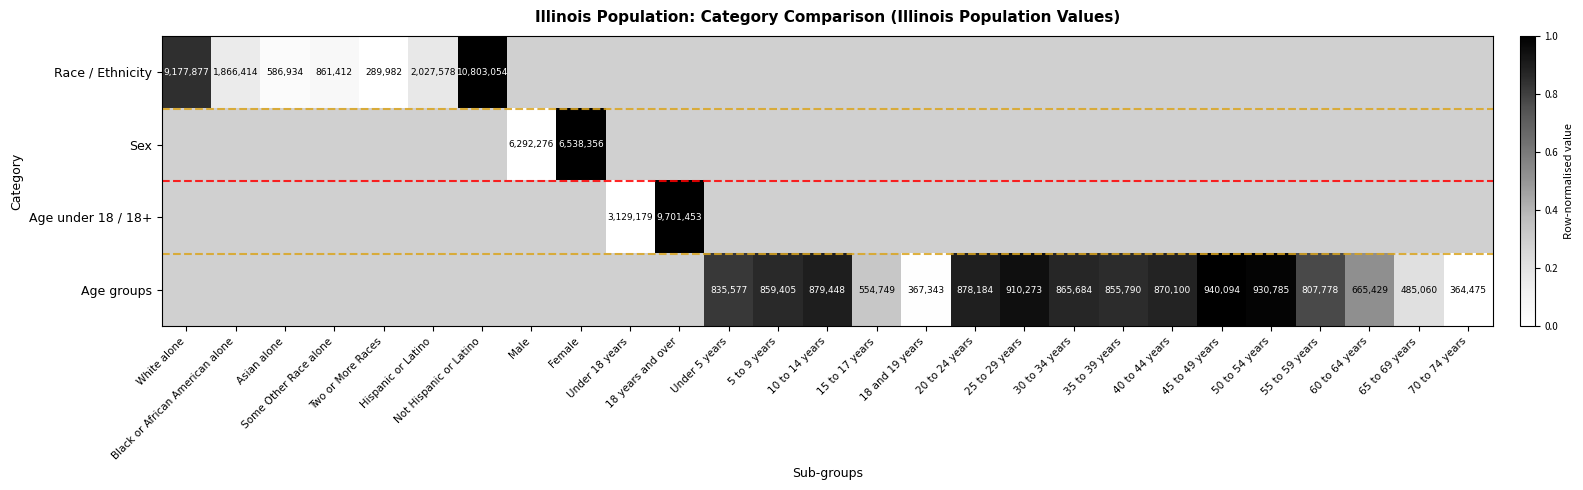

The value of Age groups at 70 to 74 years is 0.0. True or false?

True